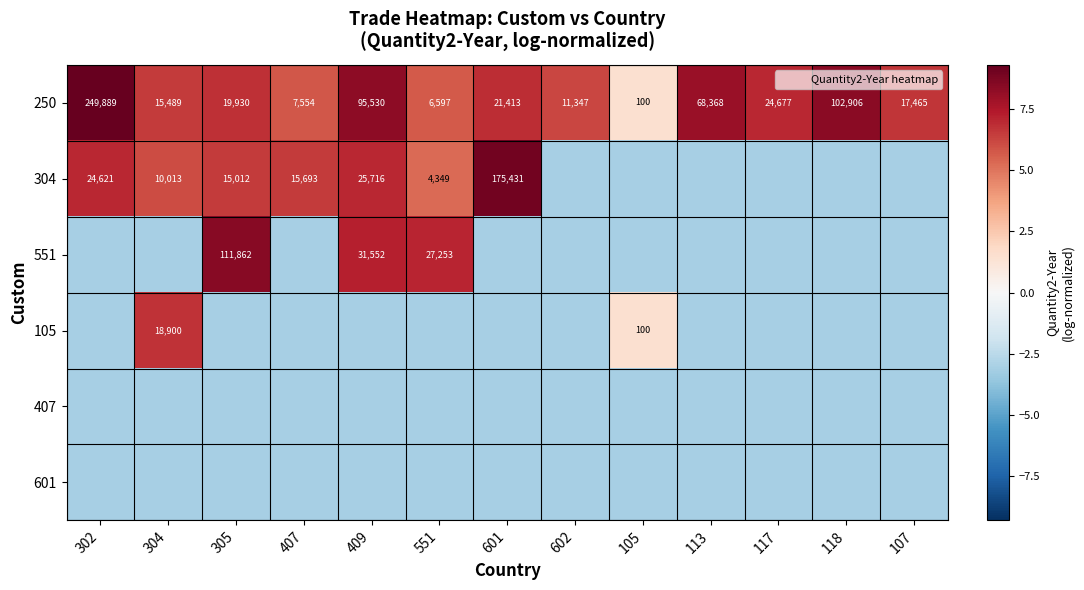

What is the lowest value of the 601 series?

-3.1